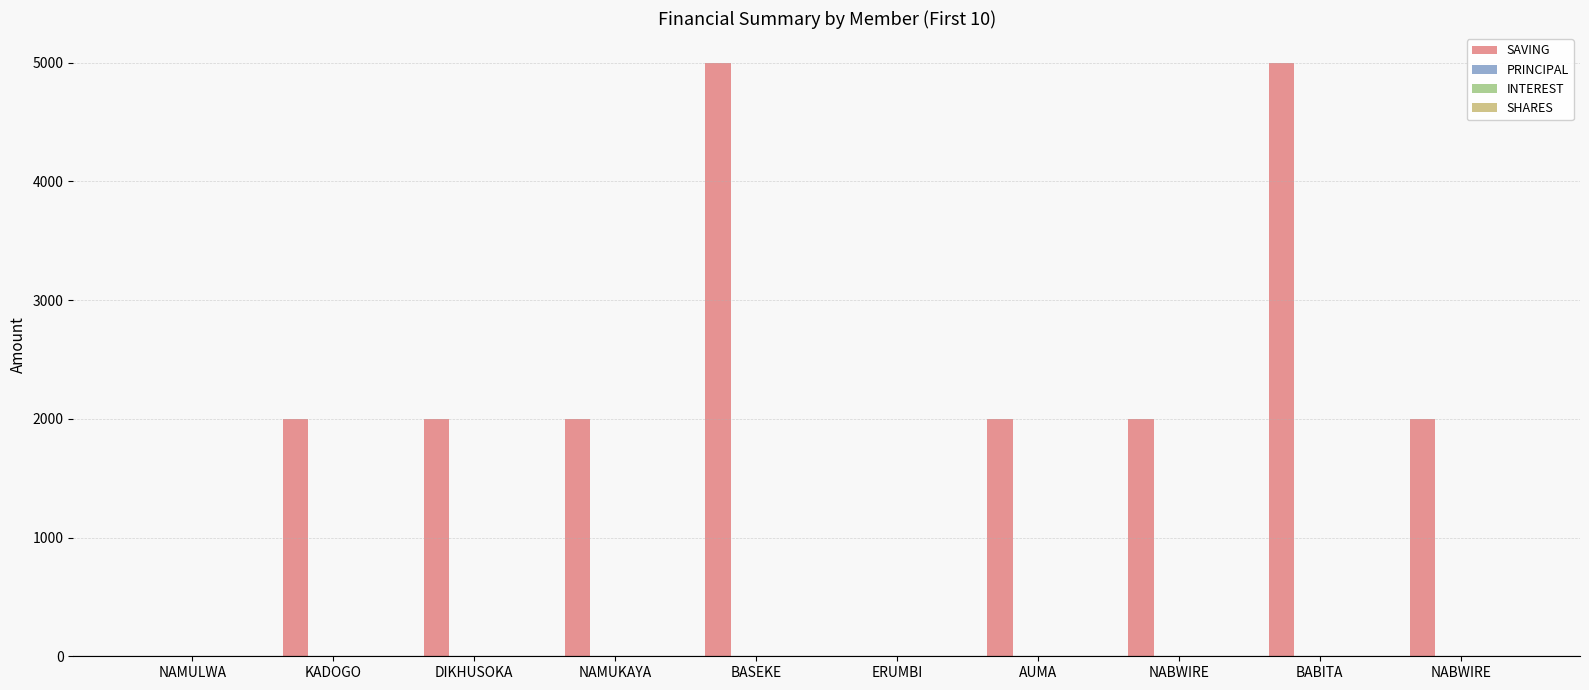

Which series has the largest total across all categories?

SAVING